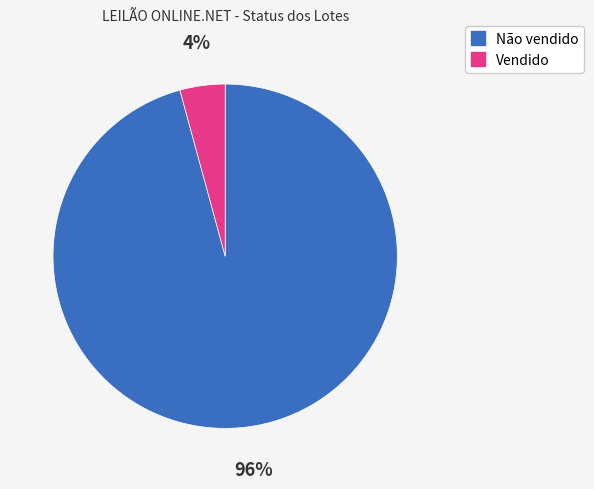

What is the majority slice?

Não vendido